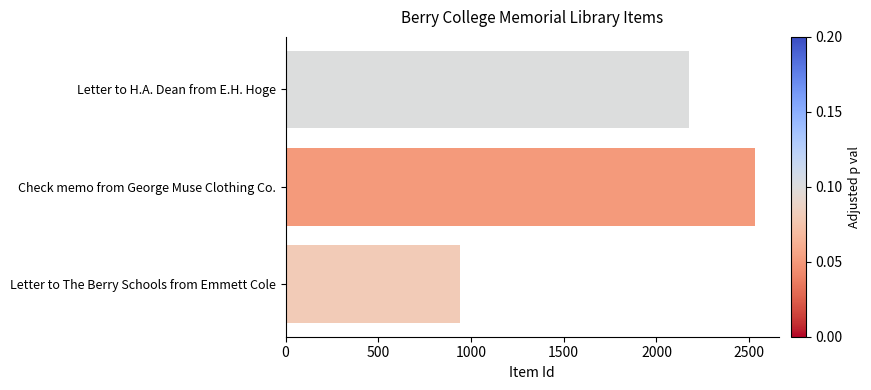

Which label corresponds to the smallest value in the chart?

Letter to The Berry Schools from Emmett Cole